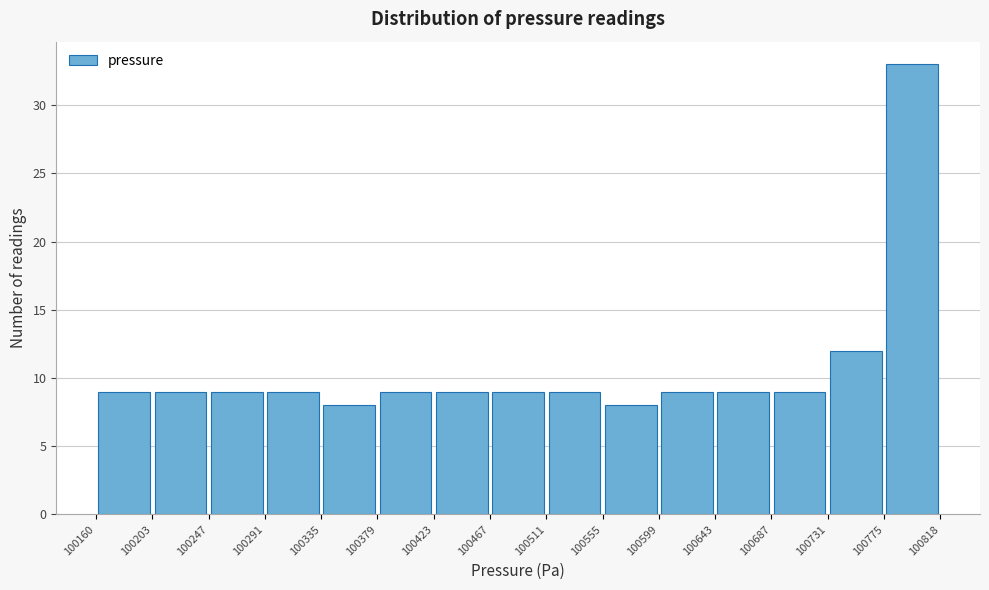

Over which range of the x-axis is the bar tallest?

100775 to 100818